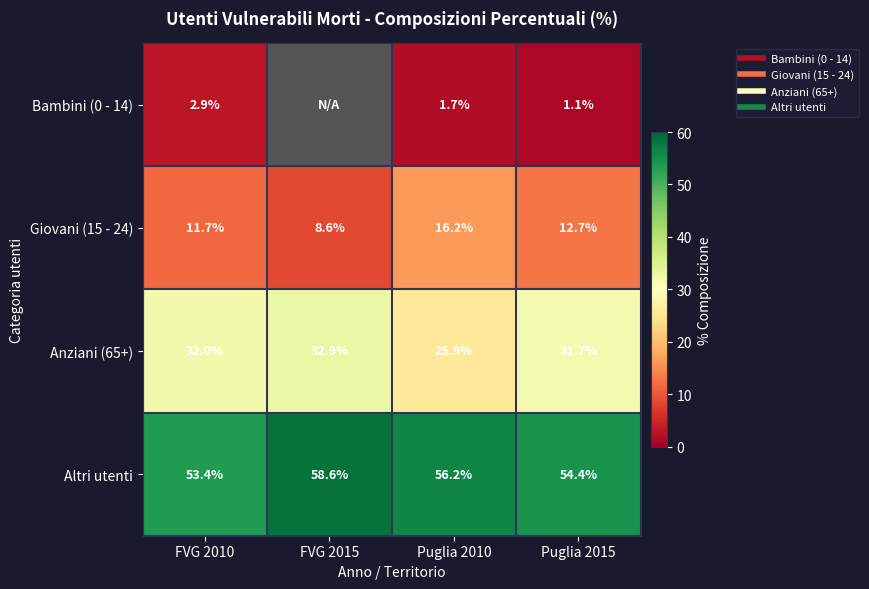

True or false: Altri utenti has a value of 85.3 at Puglia 2010.

False